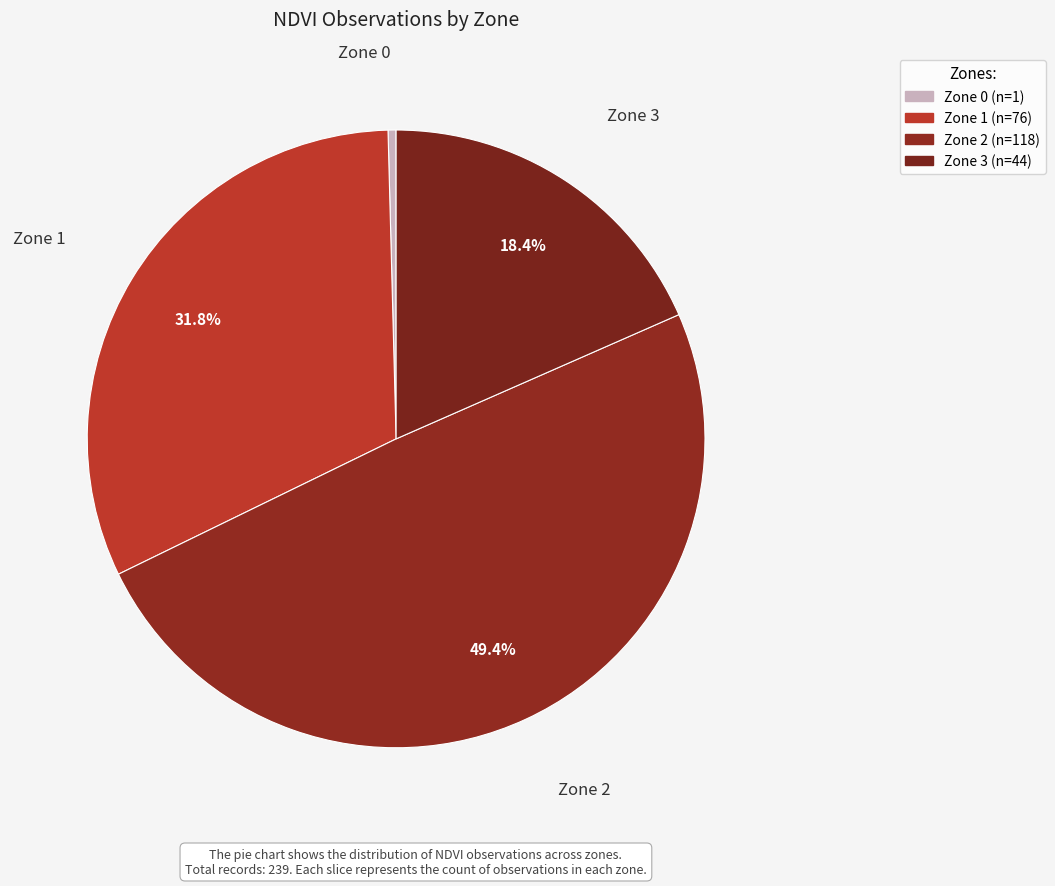

What is the change in value from Zone 1 to Zone 2?

+42